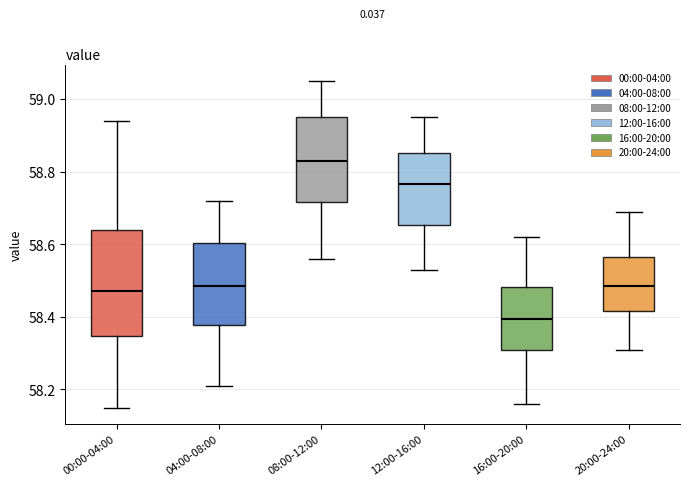

Which box's median line is the highest?

08:00-12:00